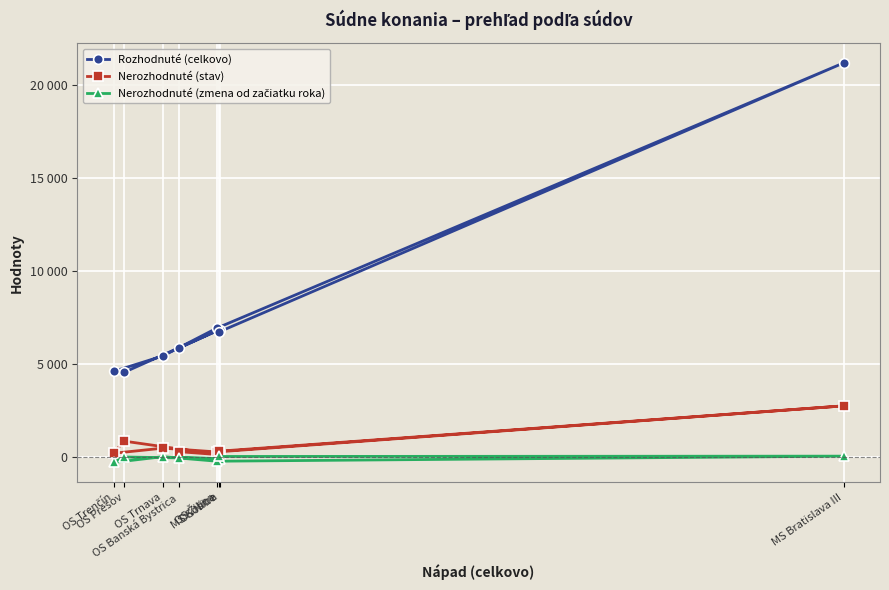

In Nerozhodnuté (zmena od začiatku roka), how many points are higher than both neighbors (excluding endpoints)?

3